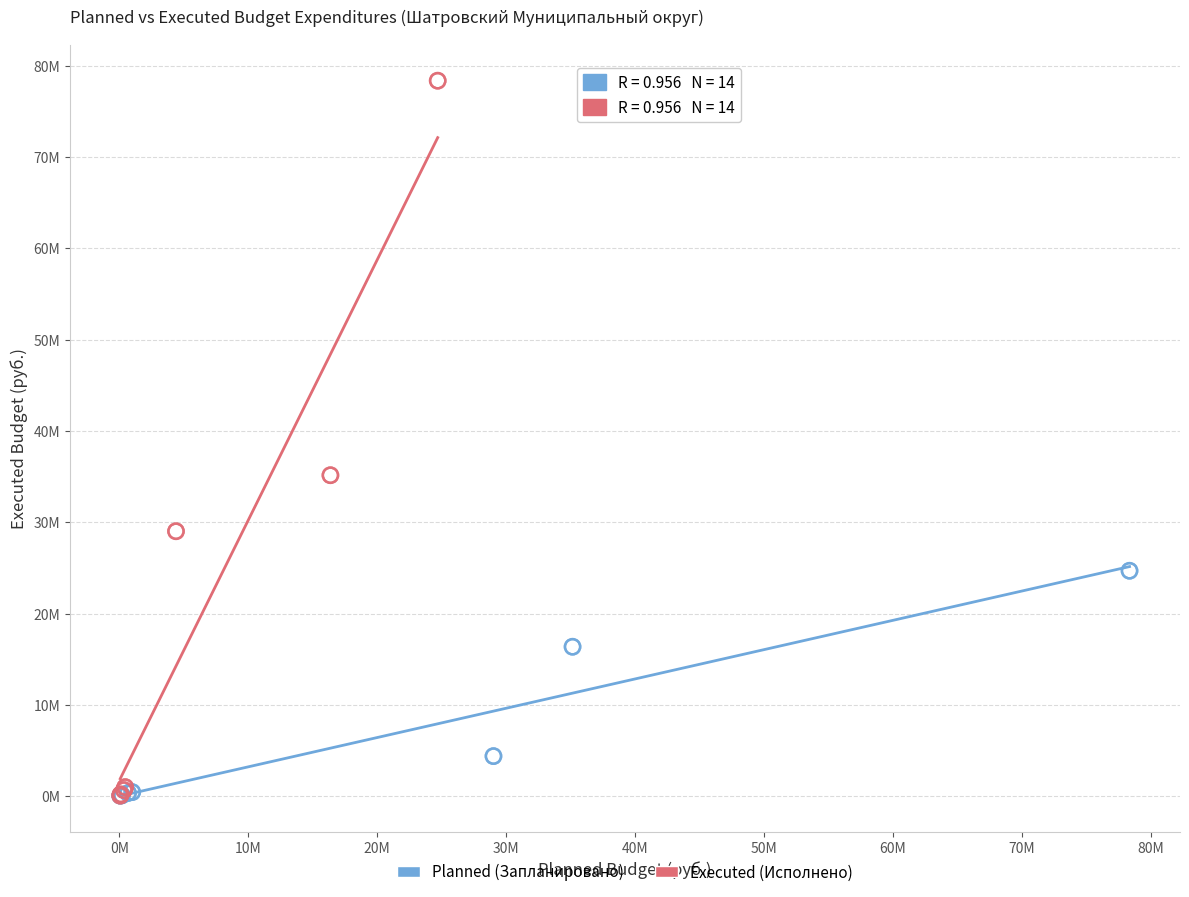

What are all the series names shown in the legend?

Planned (Запланировано), Executed (Исполнено)